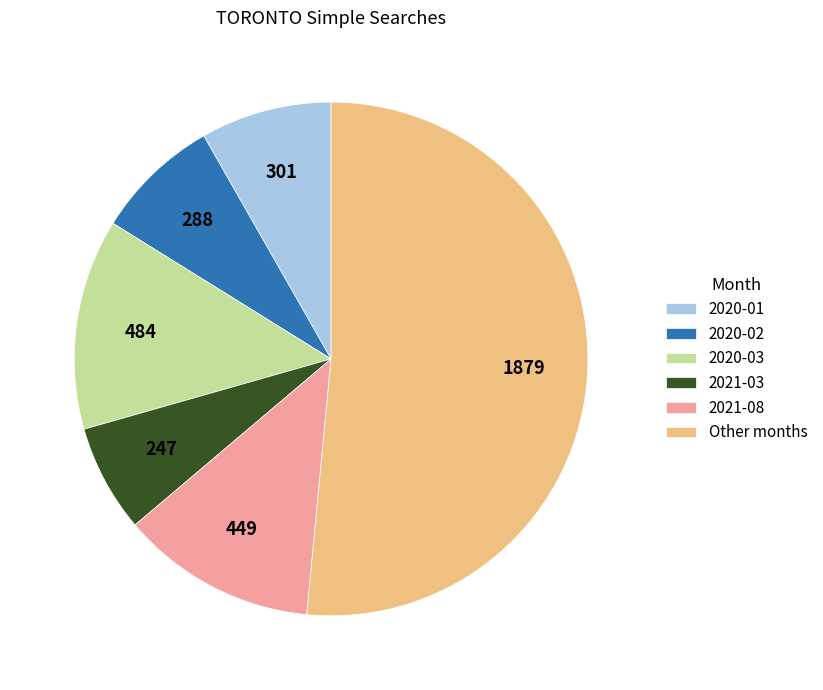

Which category has the smallest portion of the pie?

2021-03